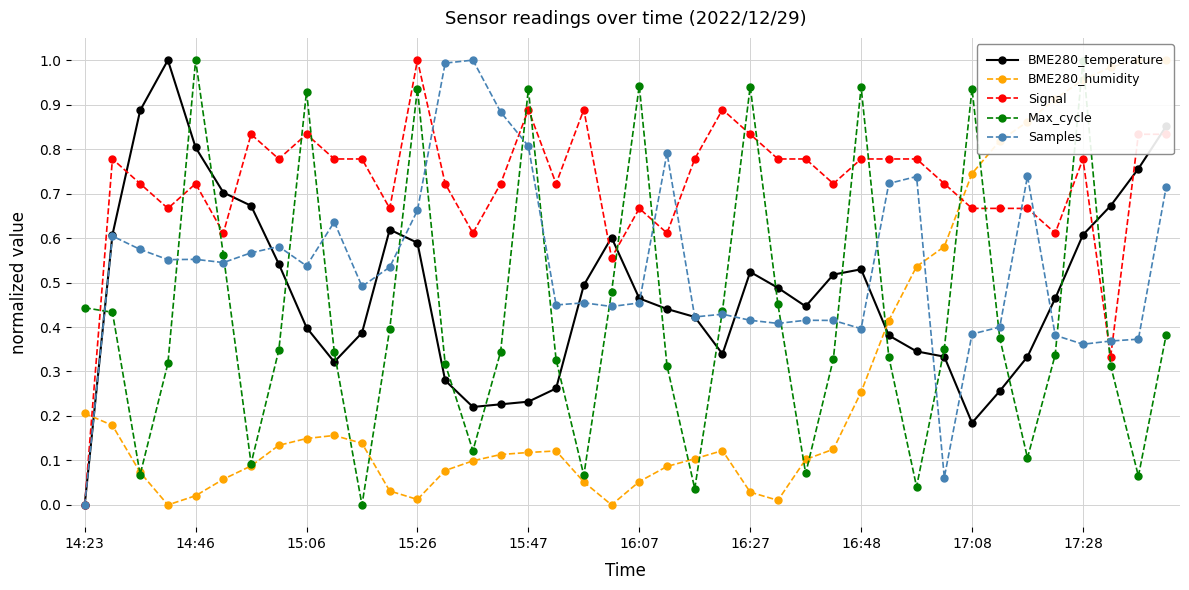

What is the highest value of the Signal series?

1.0